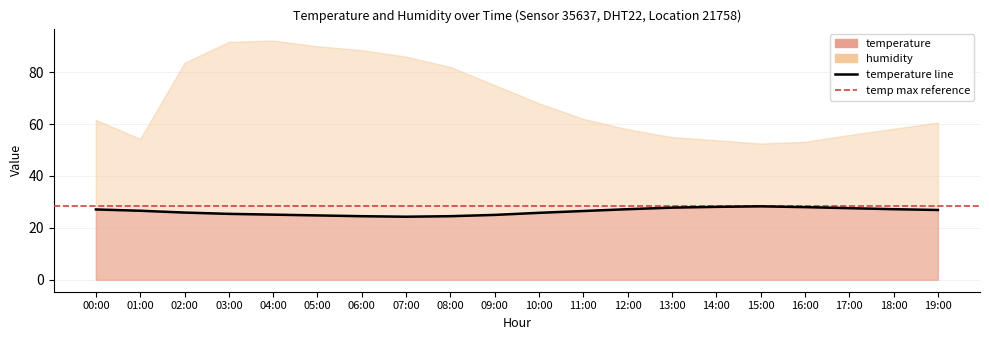

What is the label of the 8th point from the right?

12:00